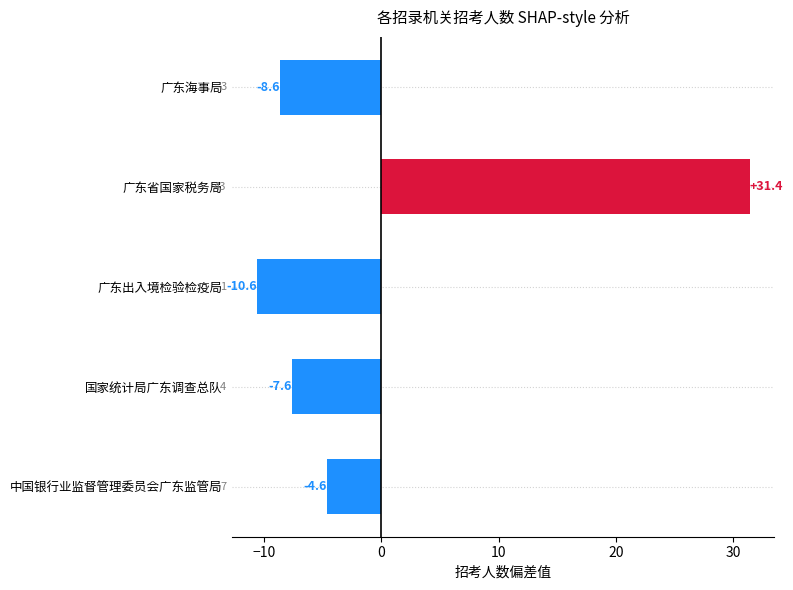

List the labels in order of value, smallest first.

广东出入境检验检疫局, 广东海事局, 国家统计局广东调查总队, 中国银行业监督管理委员会广东监管局, 广东省国家税务局